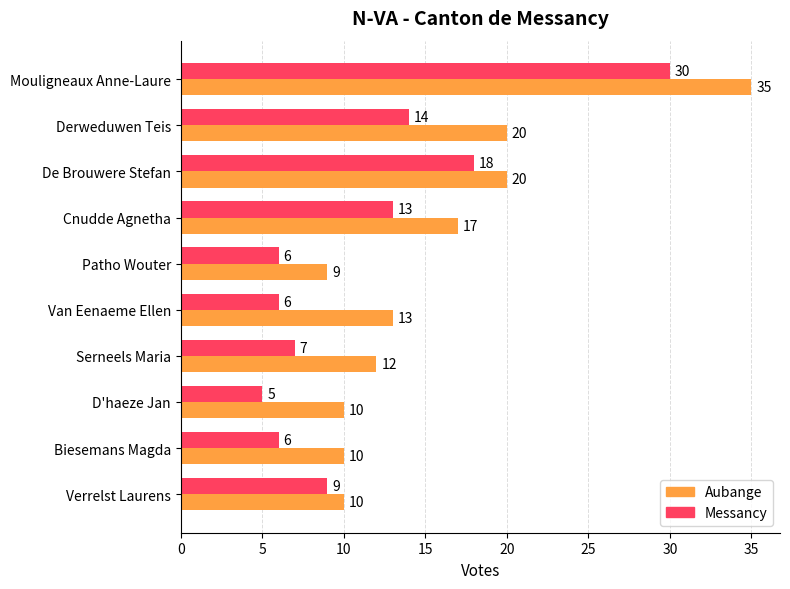

Rank the series by their average value, from highest to lowest.

Aubange, Messancy